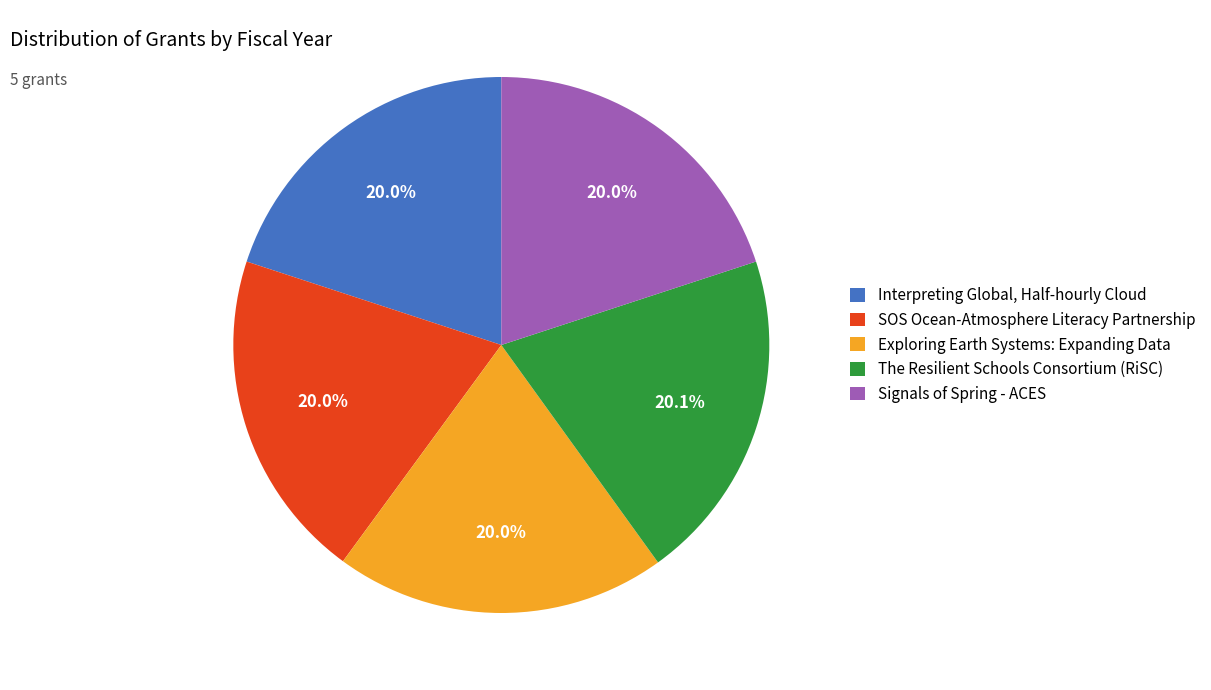

Is the sum of Interpreting Global, Half-hourly Cloud and Exploring Earth Systems: Expanding Data greater than half?

No